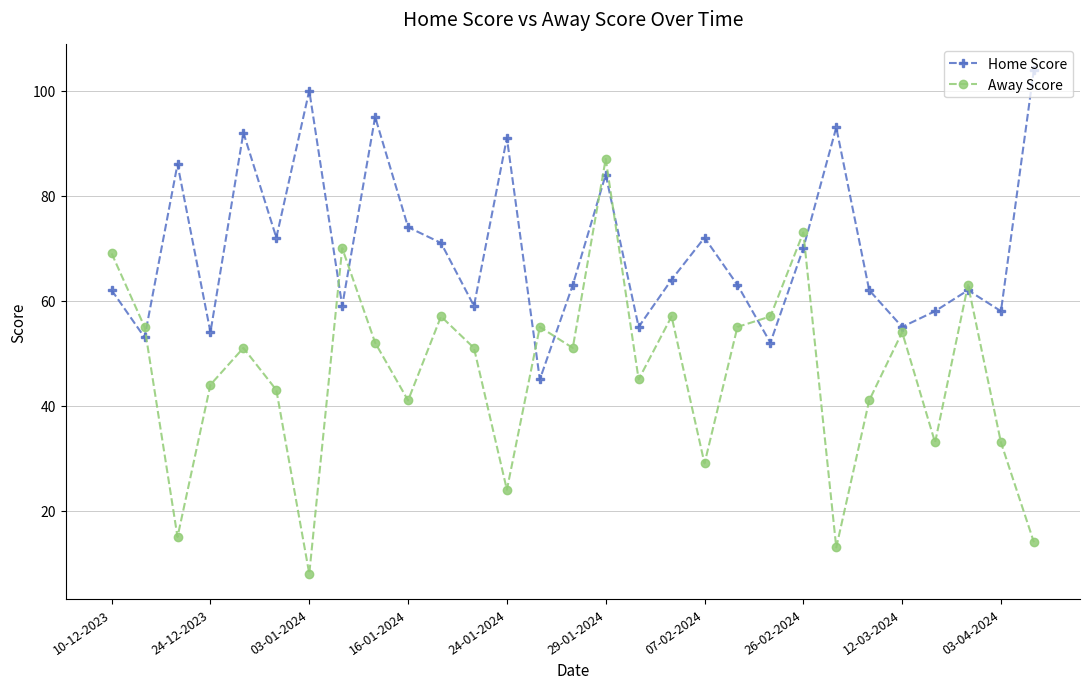

What is the value of the Home Score point at the 17th from the left?

55